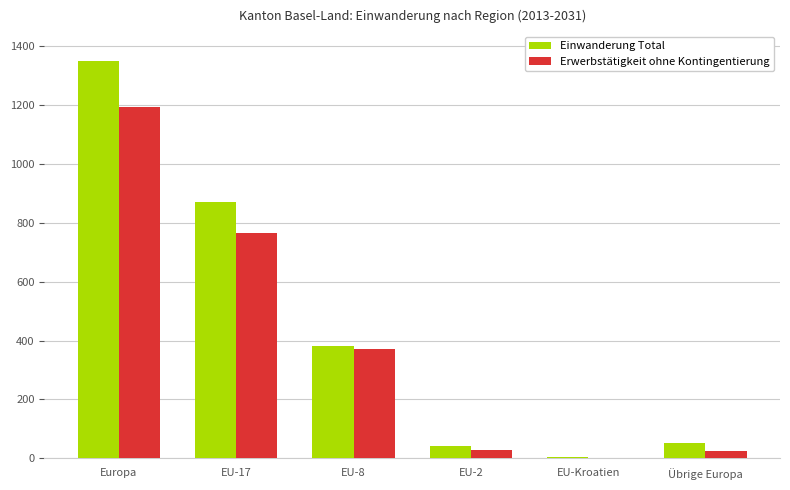

Does the chart contain stacked bars?

No